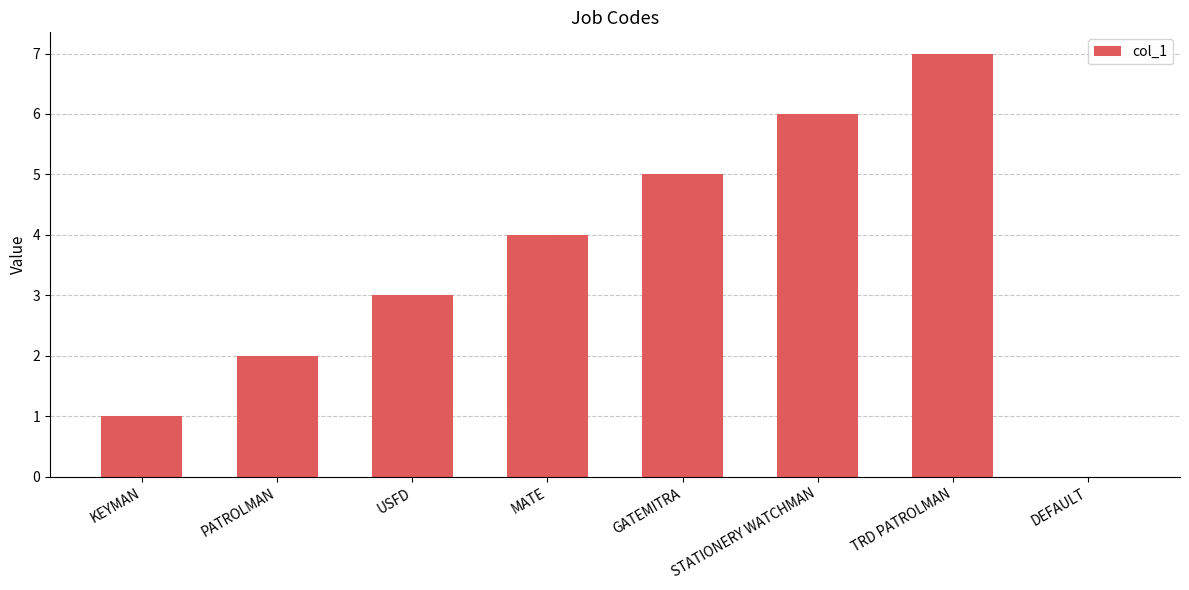

The chart shows a value of 6 at MATE. True or false?

False